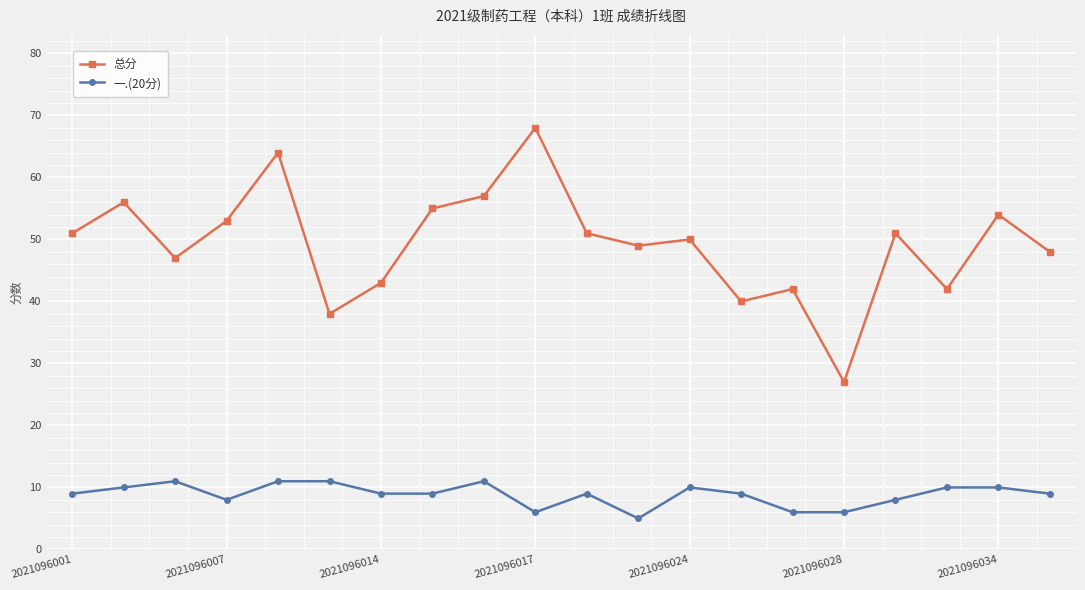

Reading left to right, what are all the values shown in this chart?

总分: 51	56	47	53	64	38	43	55	57	68	51	49	50	40	42	27	51	42	54	48
一.(20分): 9	10	11	8	11	11	9	9	11	6	9	5	10	9	6	6	8	10	10	9